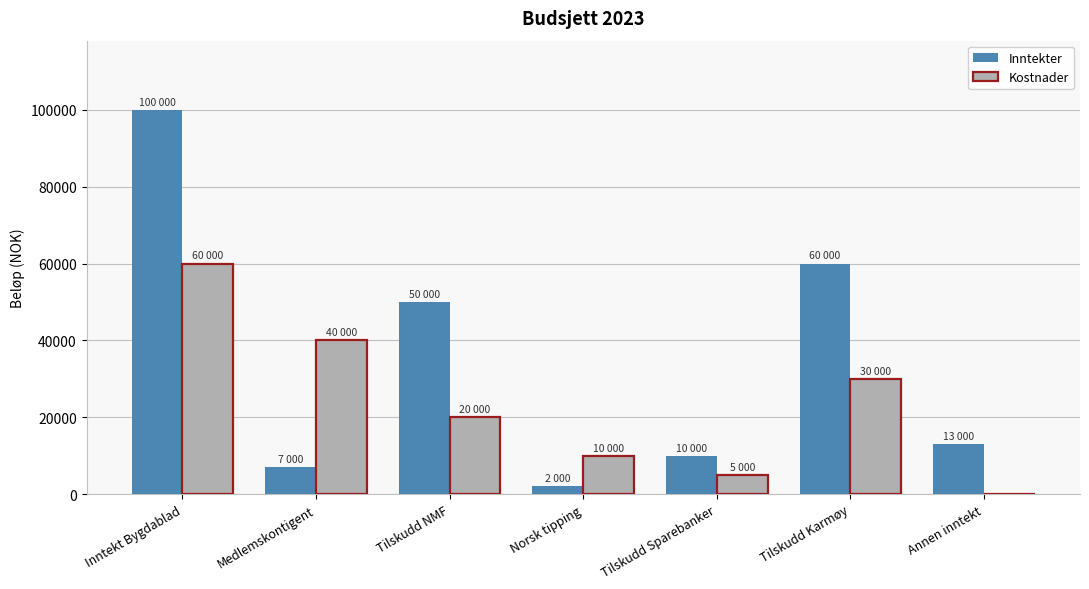

What is the sum of all Kostnader values?

165000